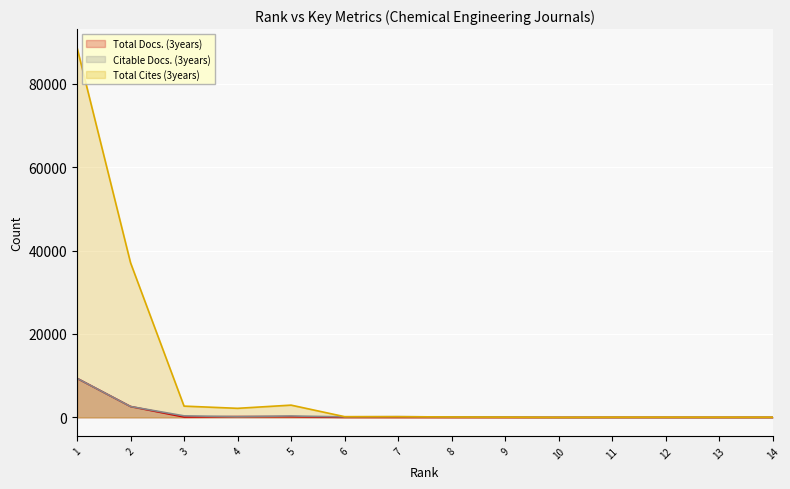

The value of Citable Docs. (3years) at 14 is 2. True or false?

True